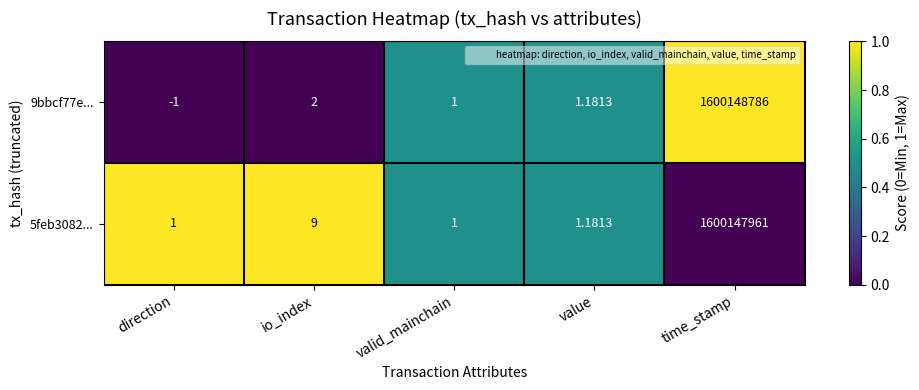

Is the value of 9bbcf77e... at io_index greater than the value of 5feb3082... at time_stamp?

No